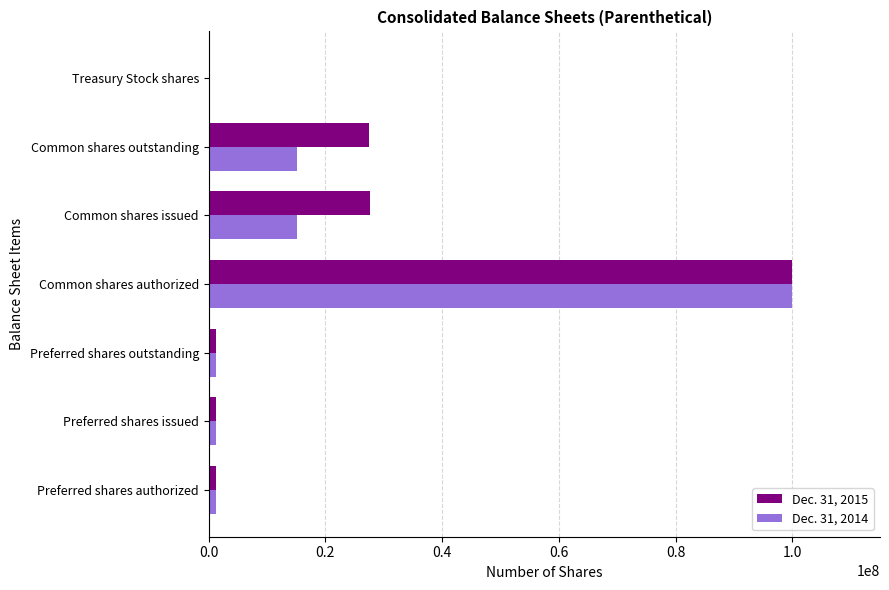

Which series has the largest total across all categories?

Dec. 31, 2015